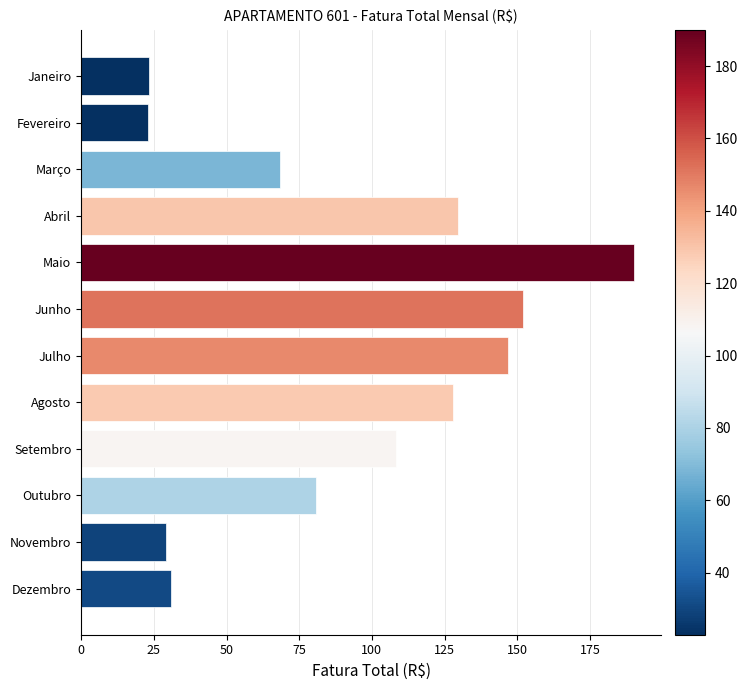

Approximately how many times larger is the value at Outubro compared to Setembro?

0.7